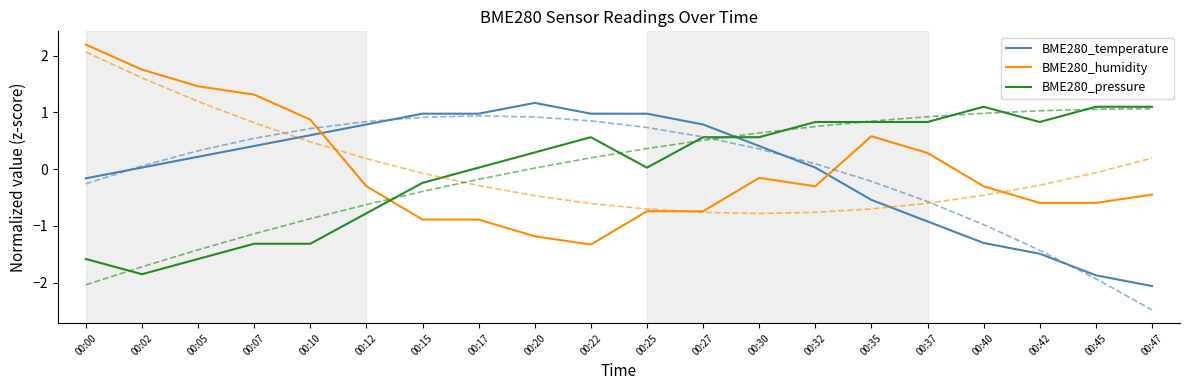

The BME280_temperature series shows 0.6 at 00:20. True or false?

False